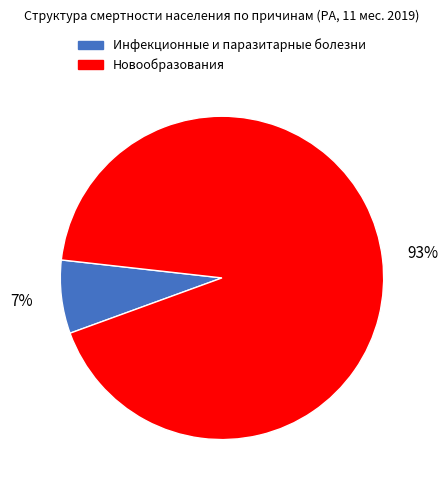

Which slice is the smallest?

Инфекционные и паразитарные болезни